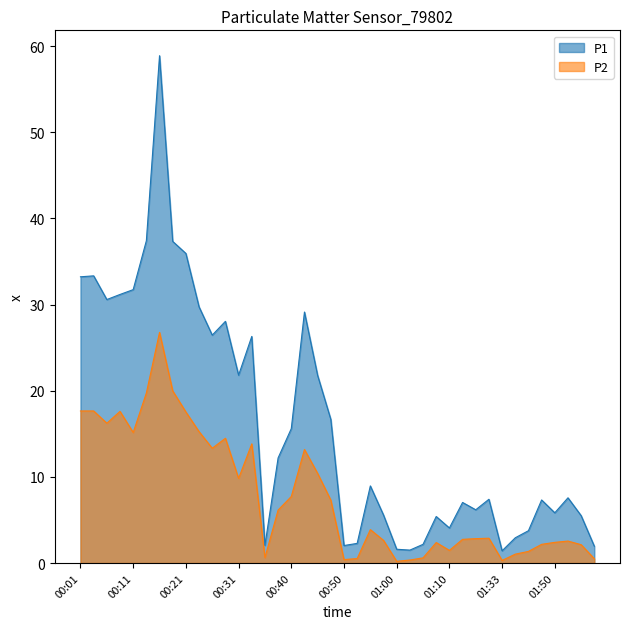

Does the chart display data point markers on the line(s)?

No